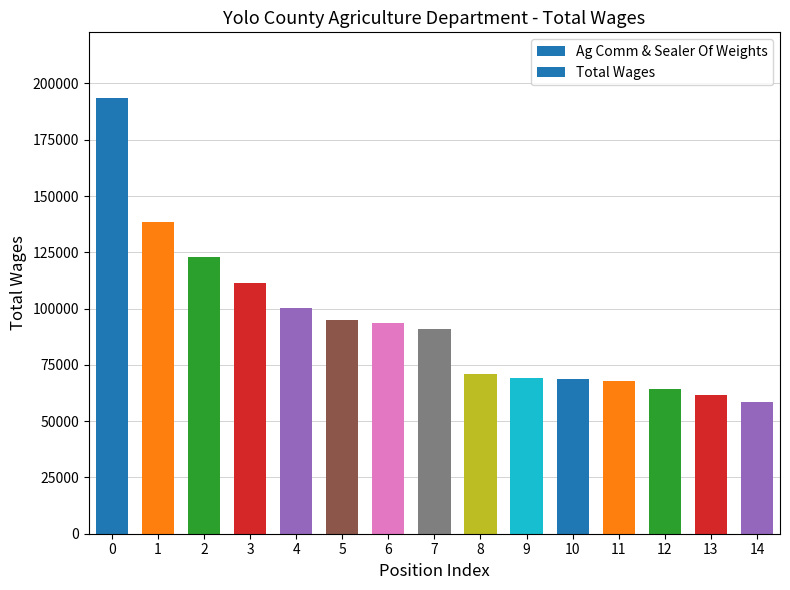

Does the chart contain any negative values?

No